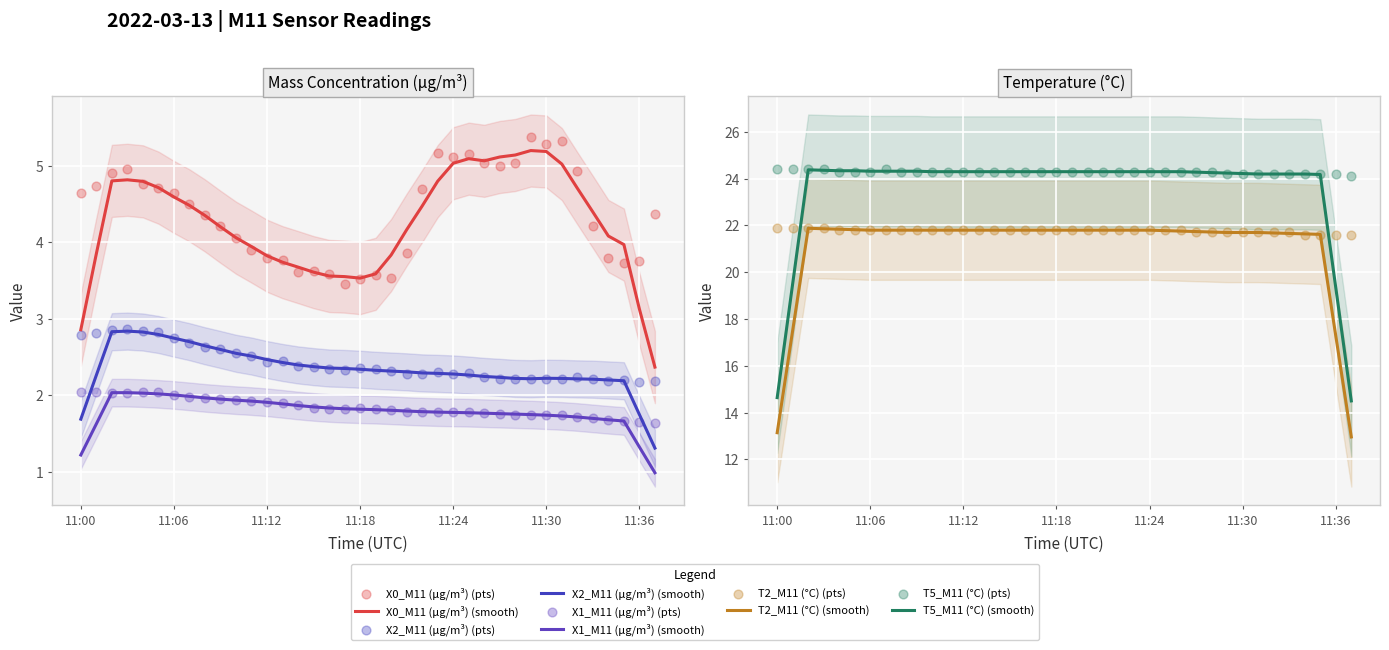

At how many categories does at least one series exceed 10?

38